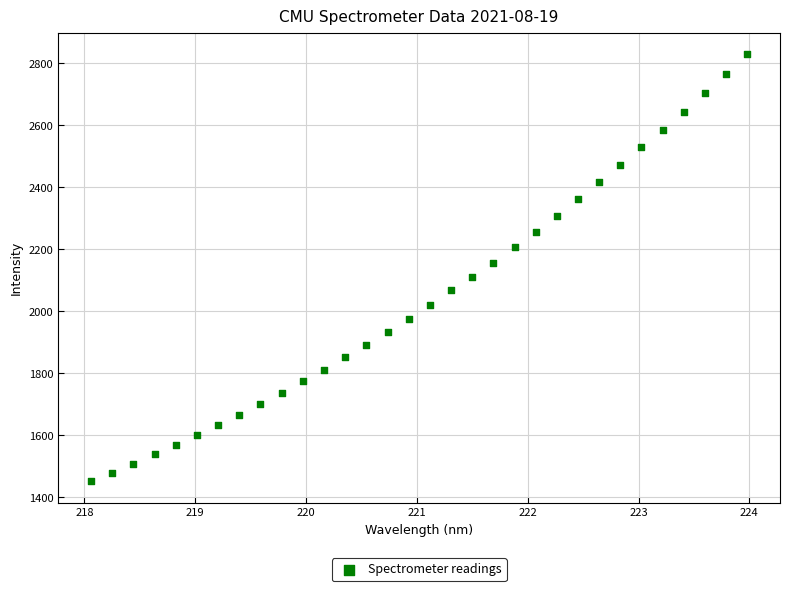

What is the range of Y values (max minus min)?

1377.3